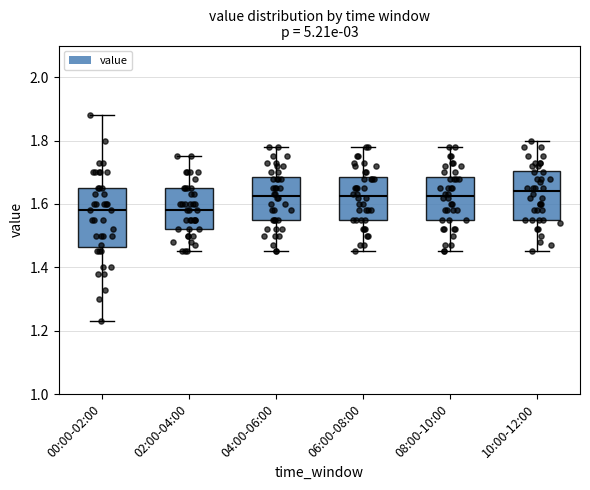

Which box is the tallest, from its lower edge to its upper edge?

00:00-02:00